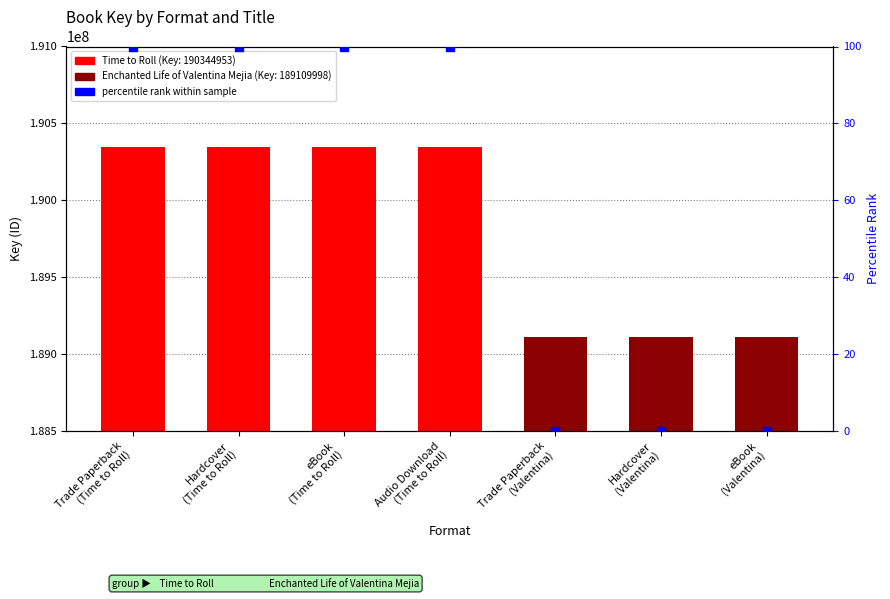

What is the change in value from eBook
(Time to Roll) to Trade Paperback
(Valentina)?

-100